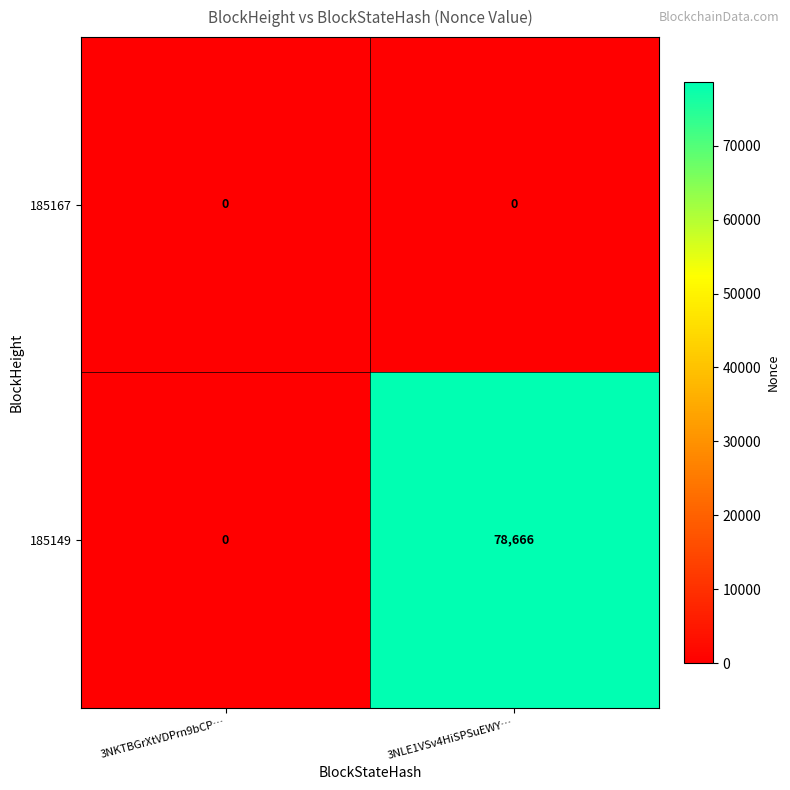

The value of 185167 at 3NKTBGrXtVDPrn9bCP… is 0. True or false?

True